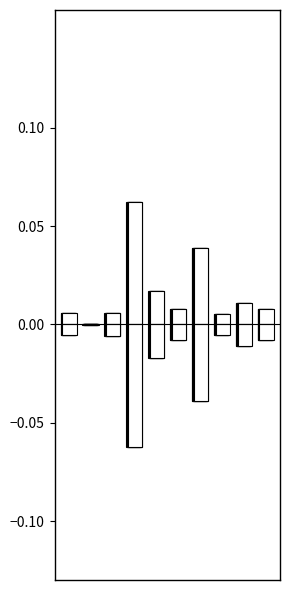

What is the difference between the maximum and minimum values in the Eigenvector Centrality series?

0.1